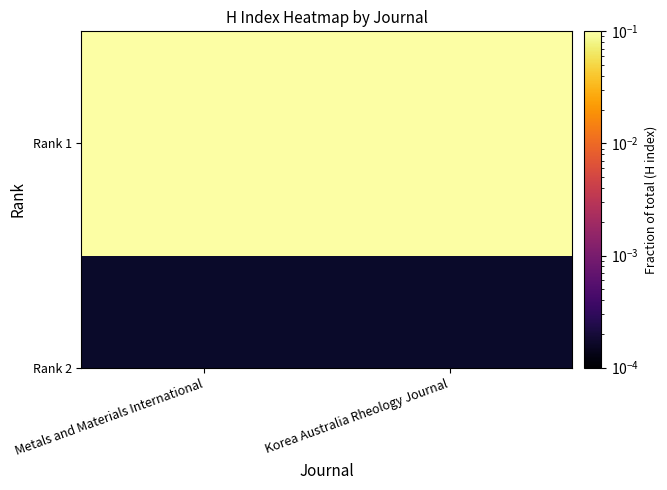

The chart shows a value of 0.6 at Metals and Materials International. True or false?

True